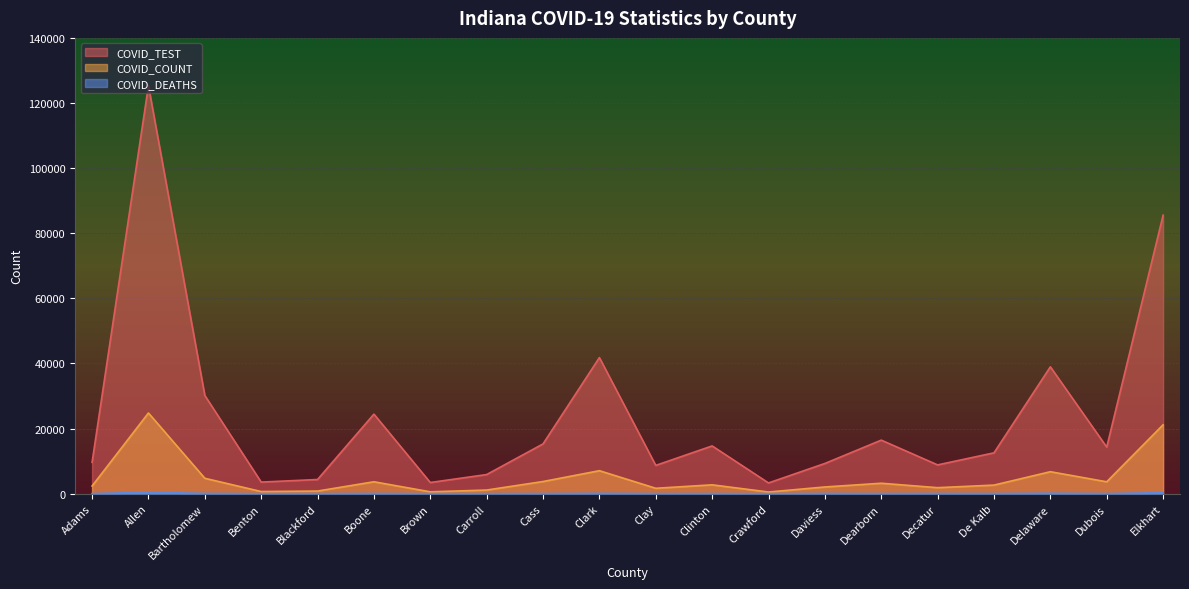

How many data points in COVID_COUNT are above 2703?

9